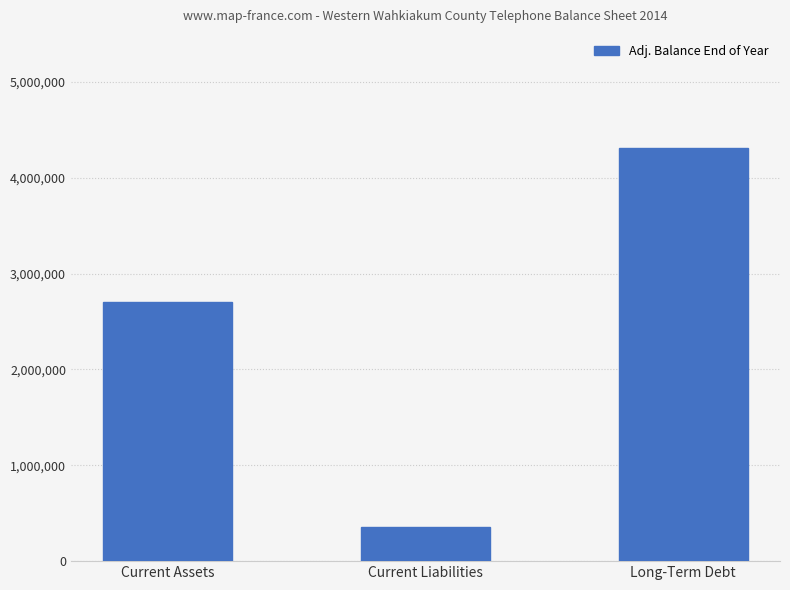

How many values are below 2706454?

1